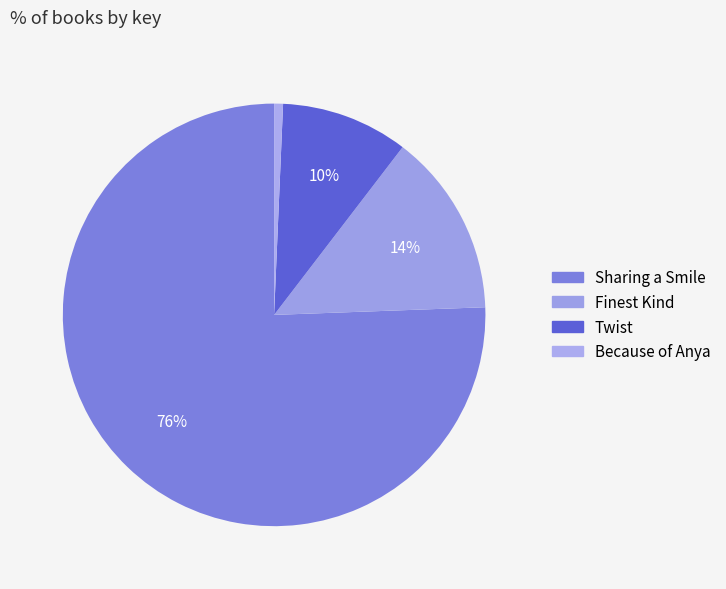

How many segments does this pie chart have?

4